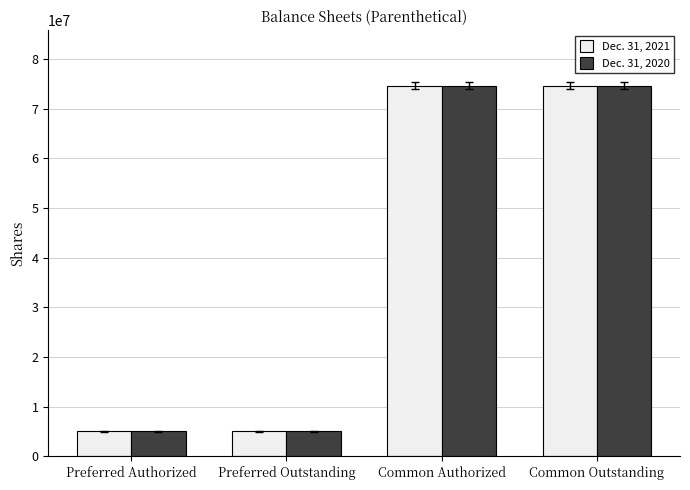

What position from the right is Common Authorized?

2